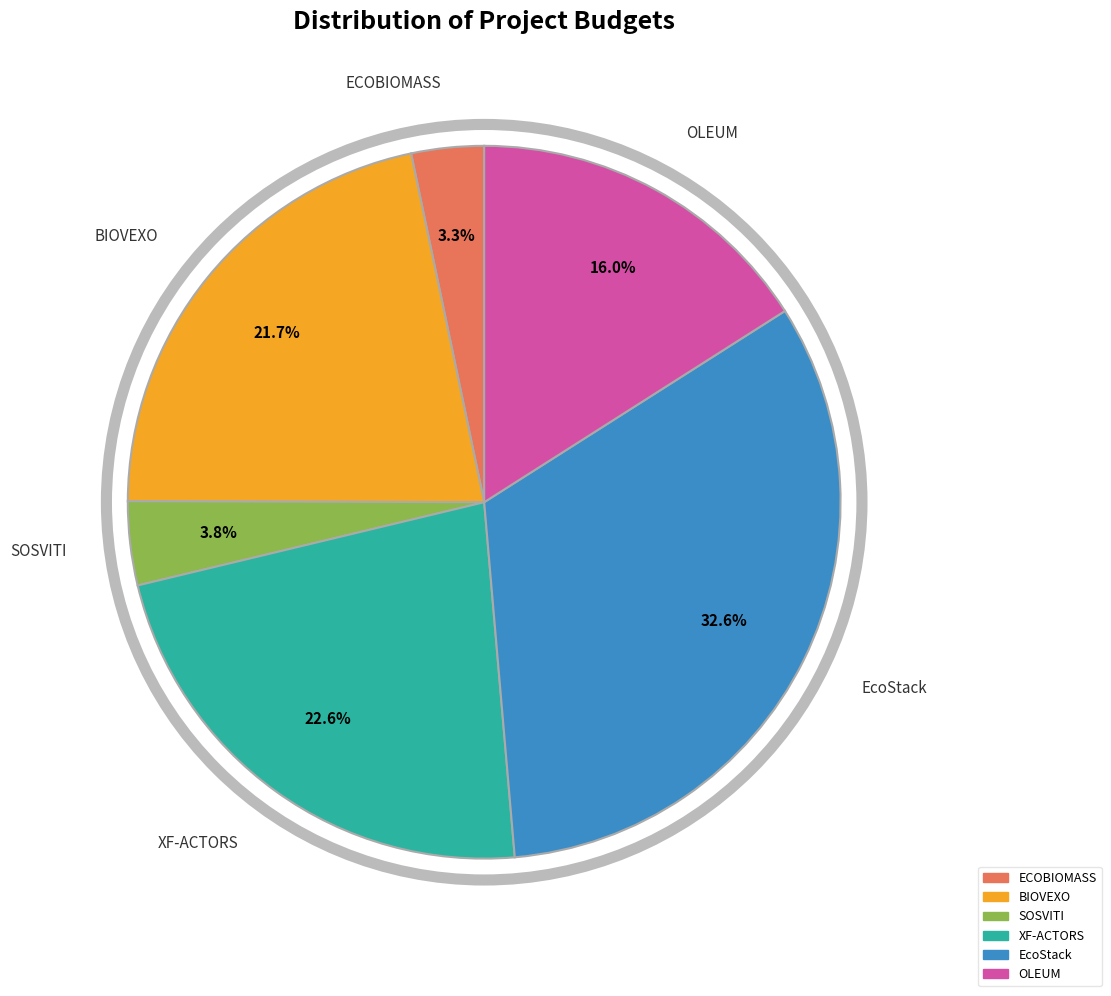

Is it true that XF-ACTORS is 23% of the pie?

True